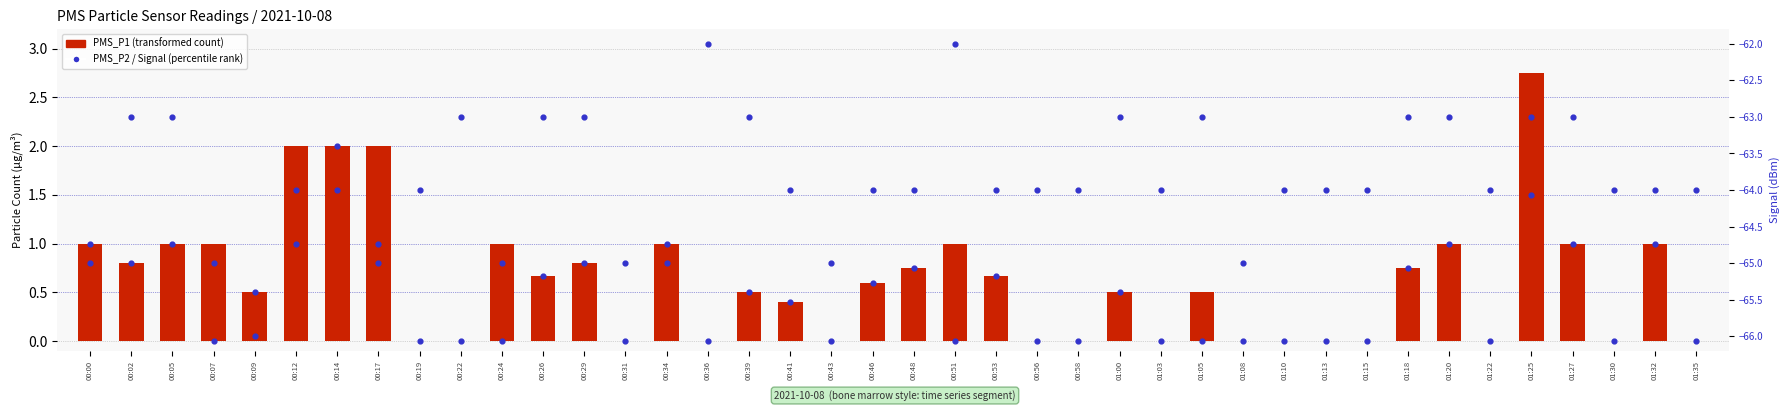

At how many categories does at least one series exceed -46?

40